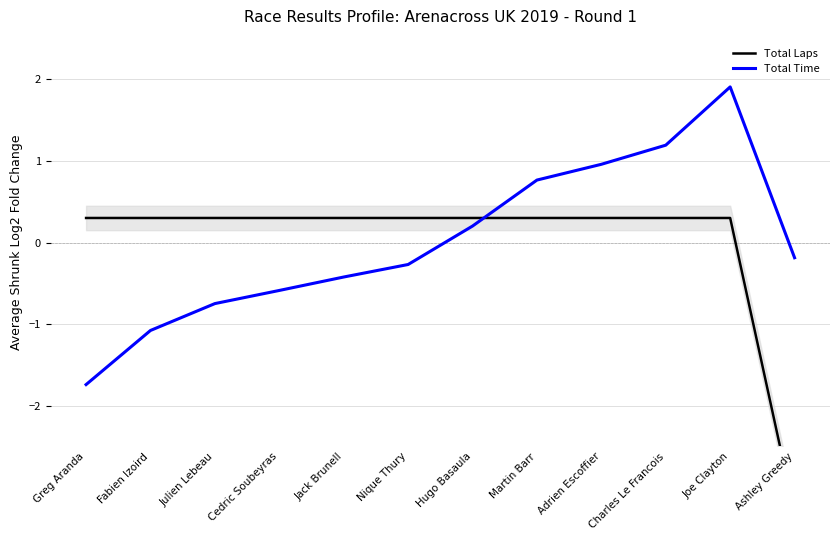

How many lines are shown in the chart?

2